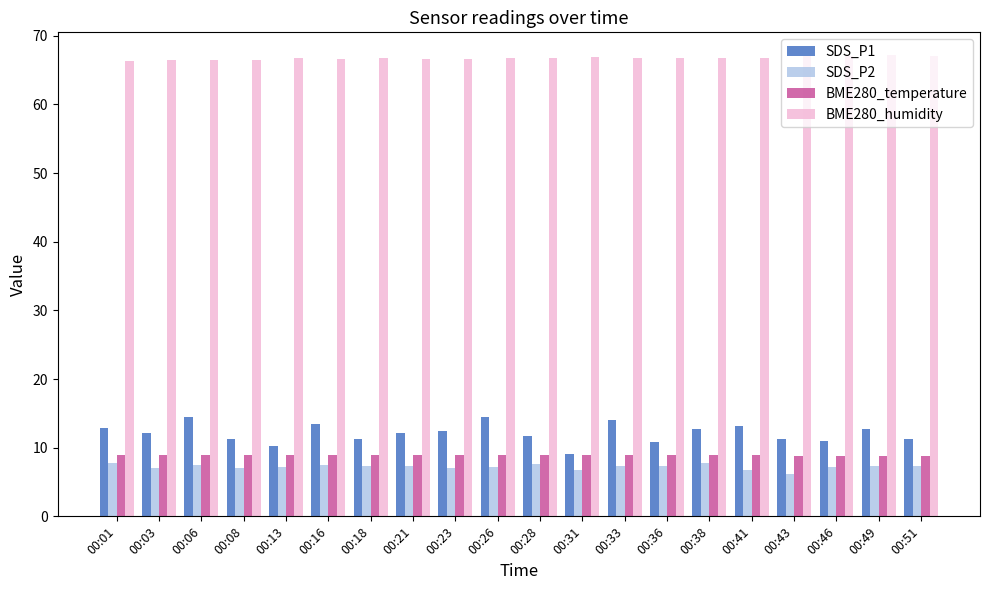

Is the value of SDS_P2 at 00:01 greater than the value of BME280_humidity at 00:01?

No